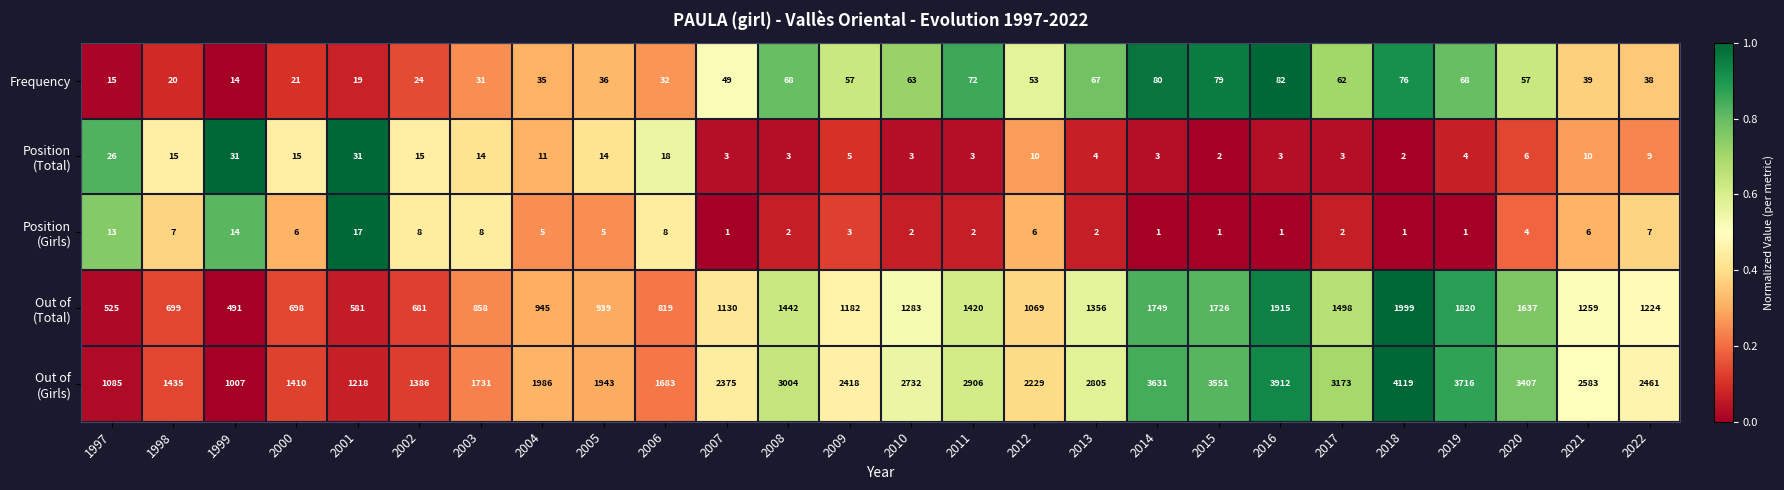

What is the approximate value of Frequency at 2014?

80